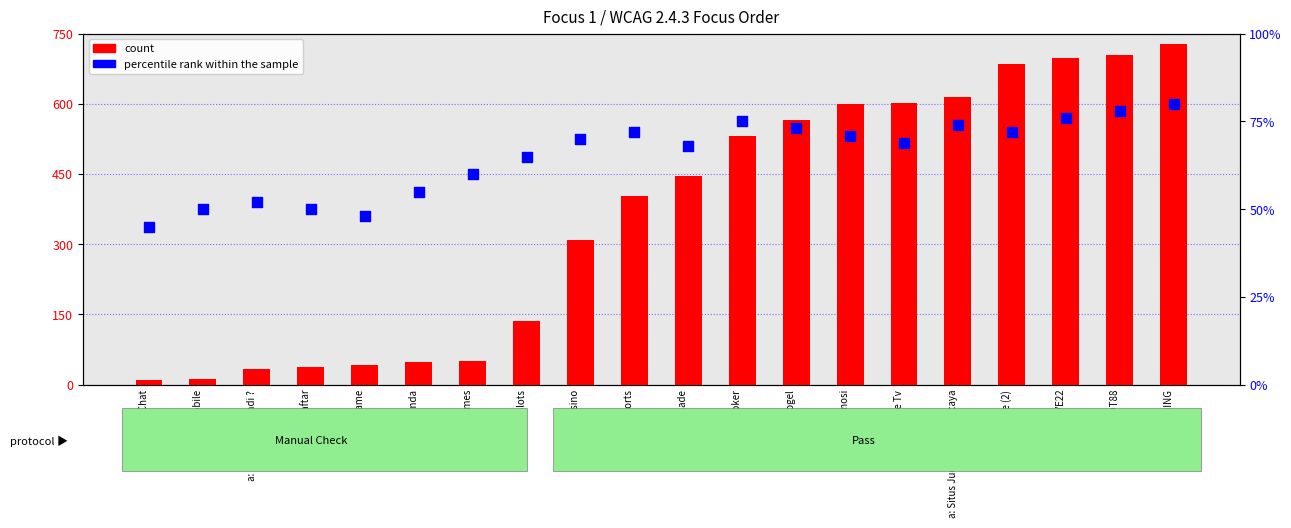

At which category is the sum across all series the highest?

a: SPADEGAMING